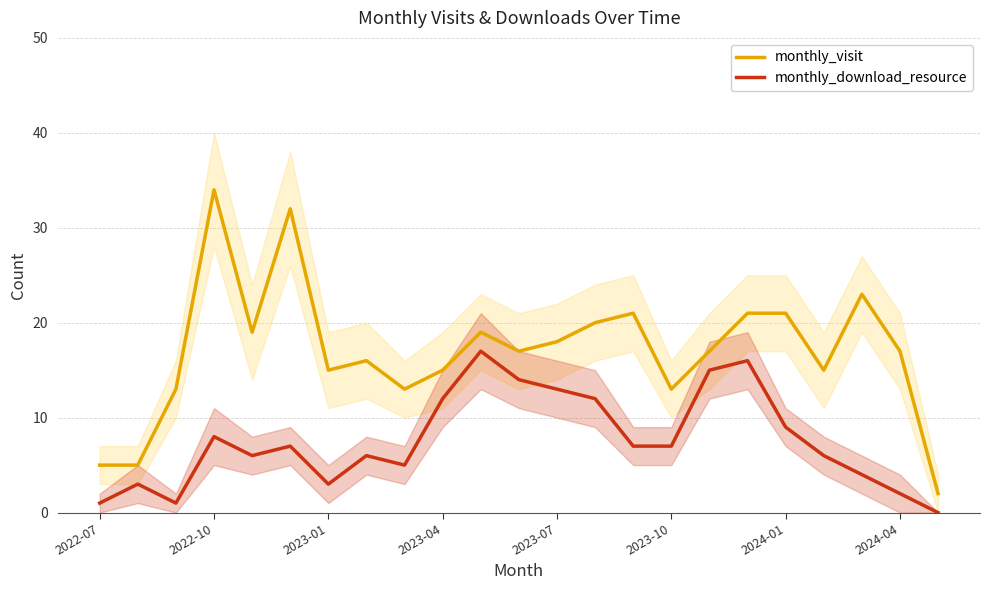

What are all the series names shown in the legend?

monthly_visit, monthly_download_resource